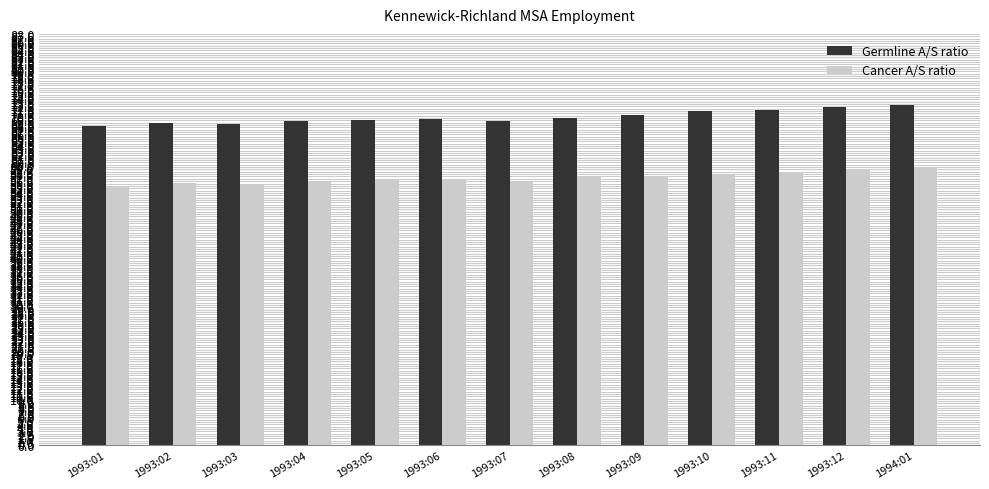

What is the label of the 11th bar from the right?

1993:03